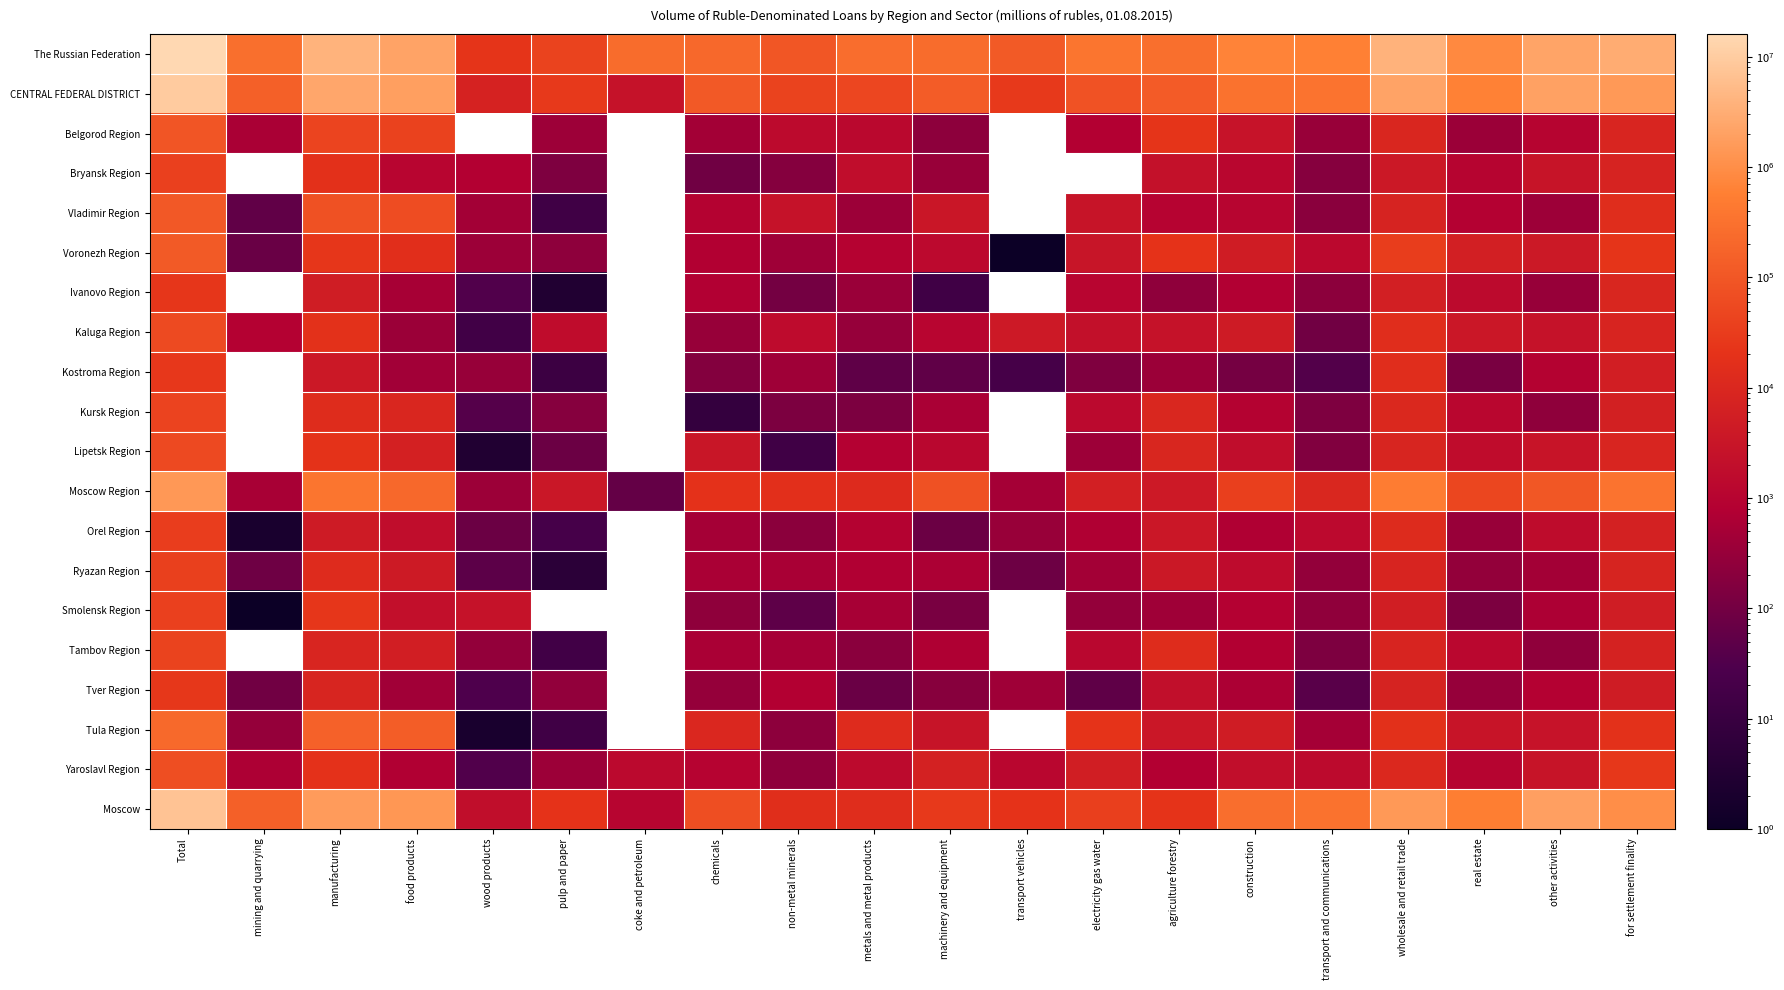

The value of Tambov Region at wholesale and retail trade is 12931.2. True or false?

False